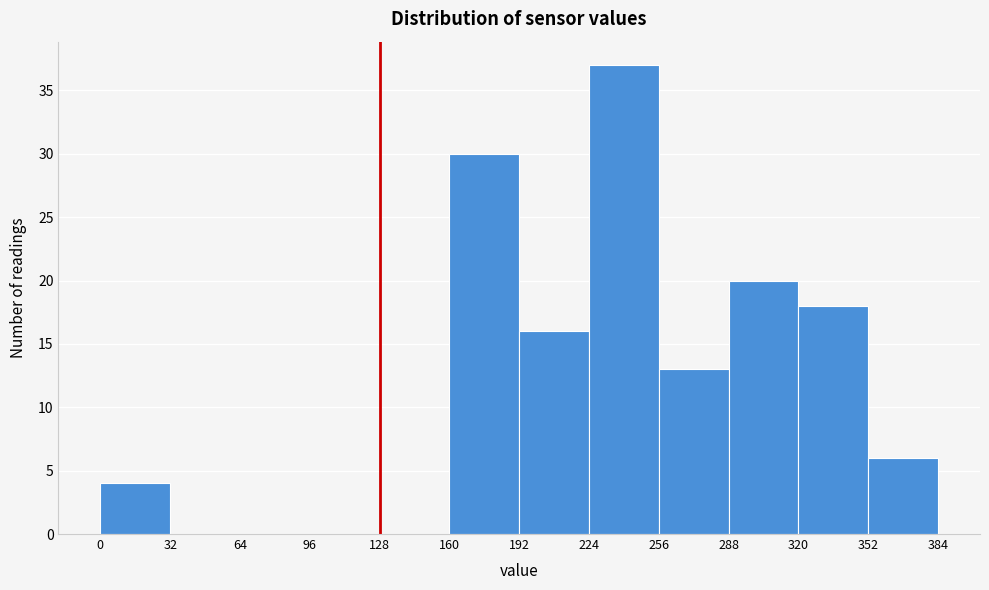

Reading left to right, list every bar in this chart as the range it spans on the x-axis followed by its height. The values are not printed on the chart, so give them approximately, as read against the axis.

0 to 32: 4
32 to 64: 0
64 to 96: 0
96 to 128: 0
128 to 160: 0
160 to 192: 30
192 to 224: 16
224 to 256: 37
256 to 288: 13
288 to 320: 20
320 to 352: 18
352 to 384: 6